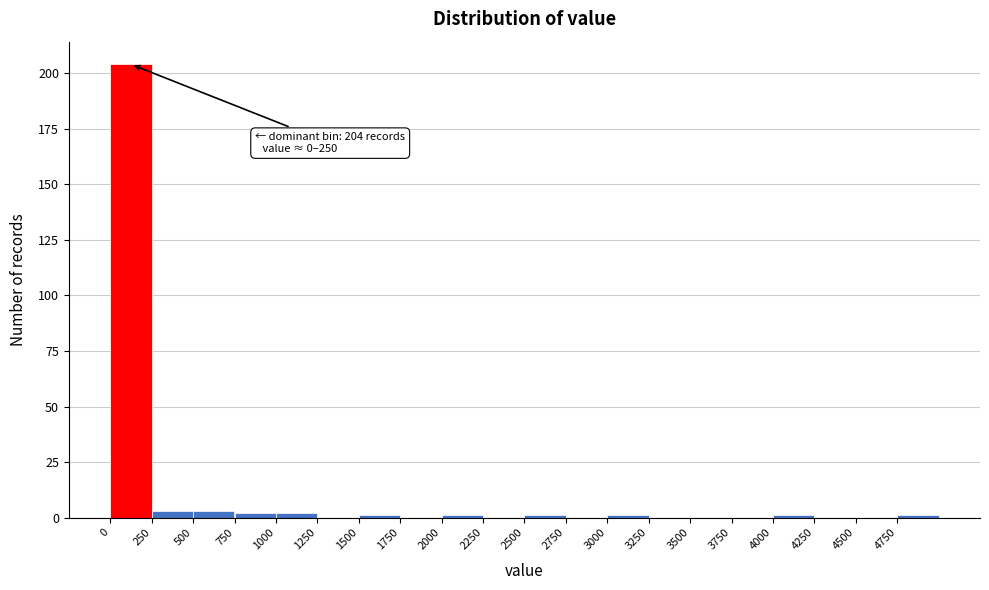

Which range on the x-axis has the tallest bar?

0 to 250